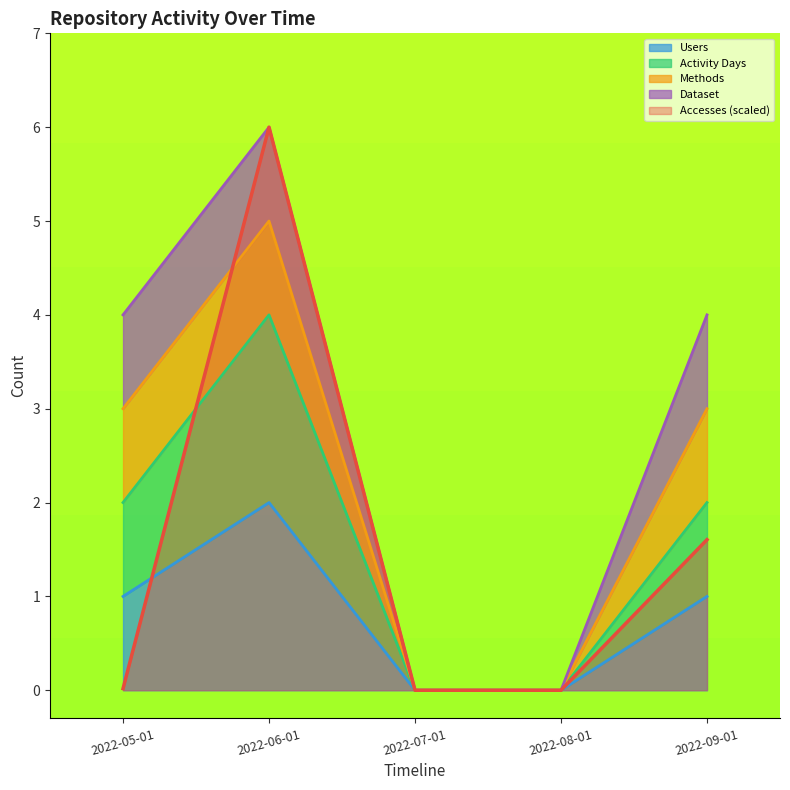

What is the maximum value for Activity Days?

4.0